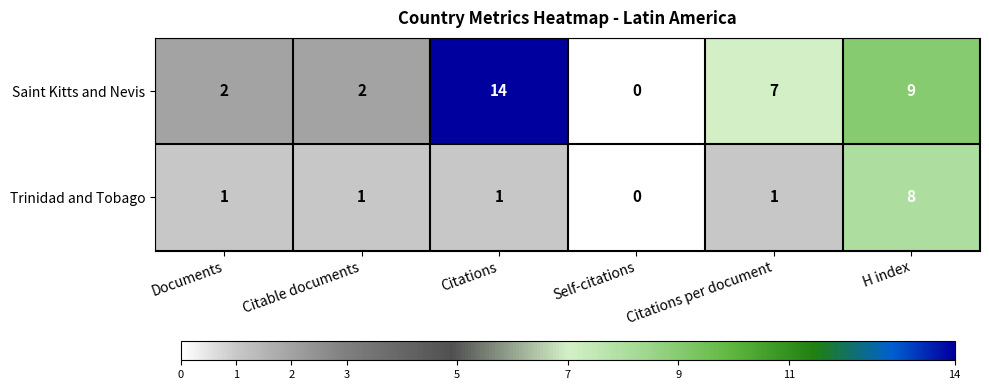

Count the number of categories in the chart.

6